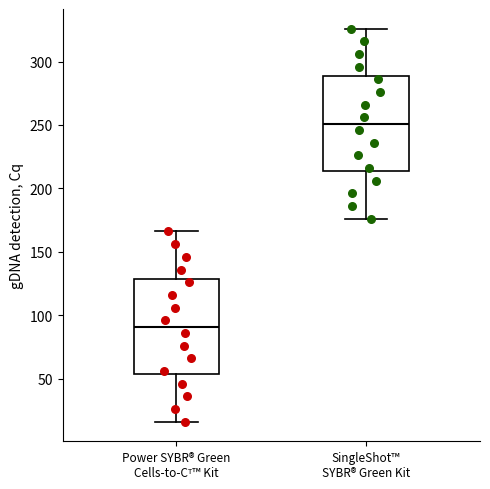

Where does the upper whisker of the box for SingleShot™ SYBR® Green Kit end on the y-axis? The values are not printed on the chart, so give them approximately, as read against the axis.

325